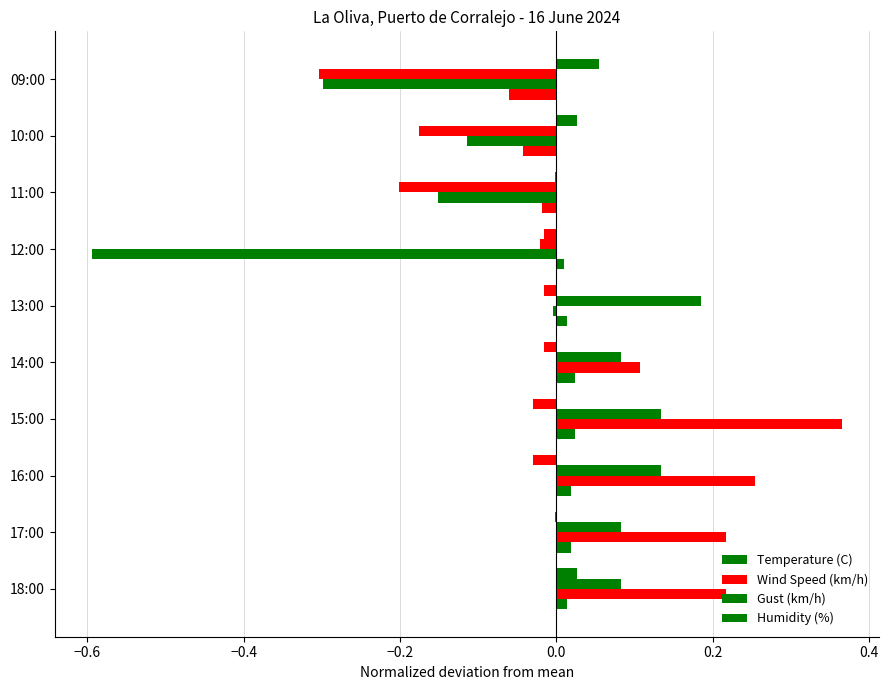

Count the number of categories in the chart.

10